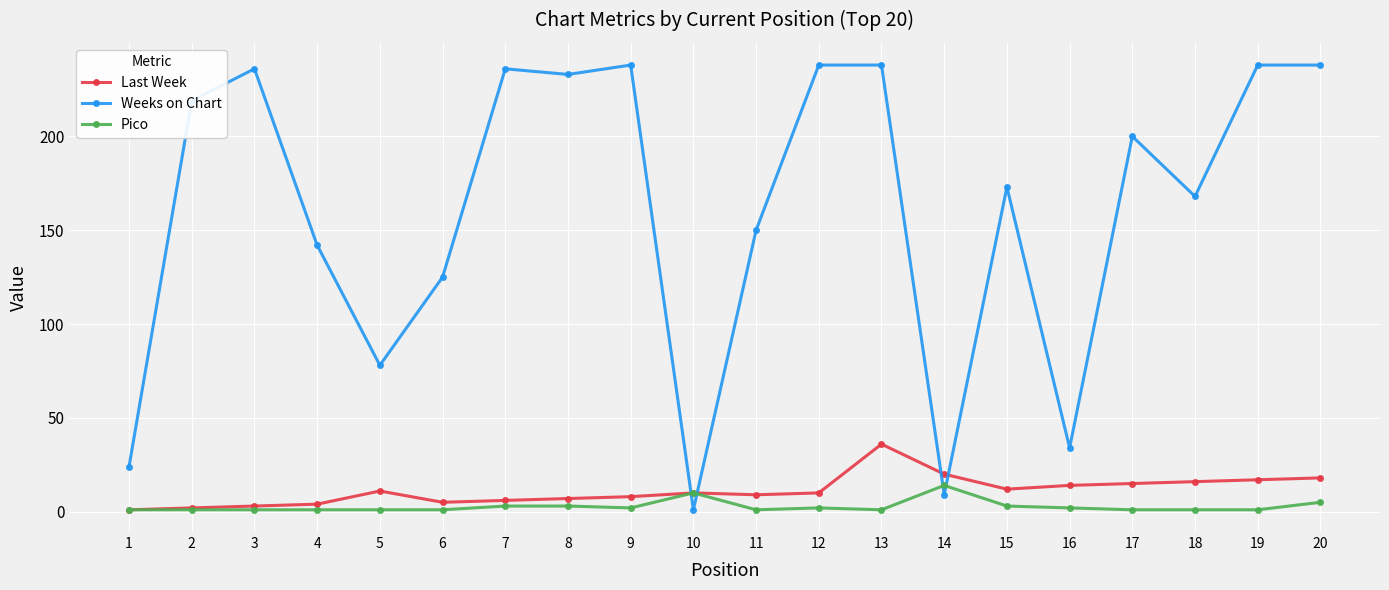

What is the value of the Weeks on Chart point at the 3rd from the left?

236